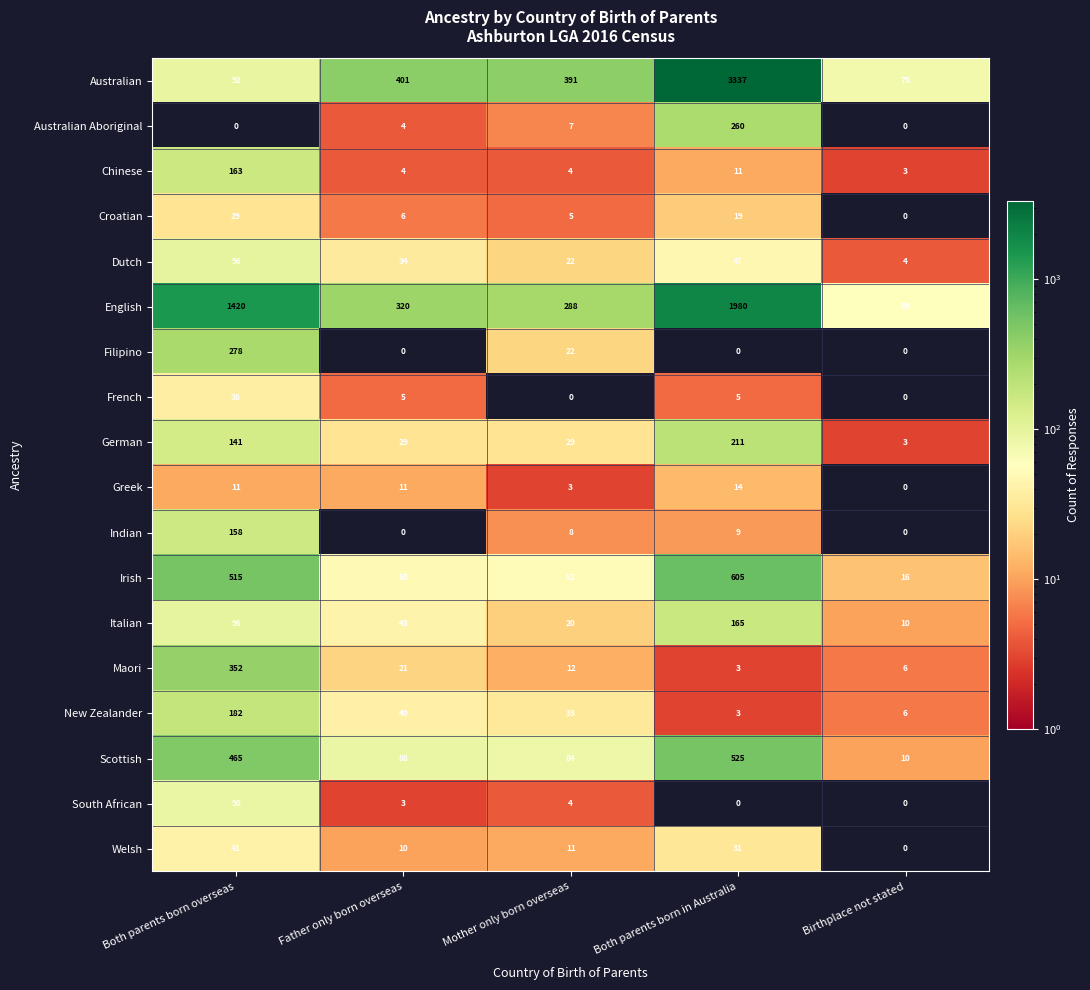

At which label is Scottish closest to 267?

Father only born overseas